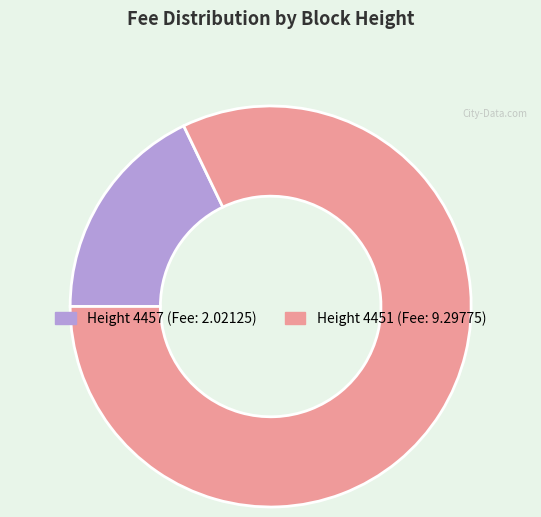

Does any single category account for the majority?

Yes